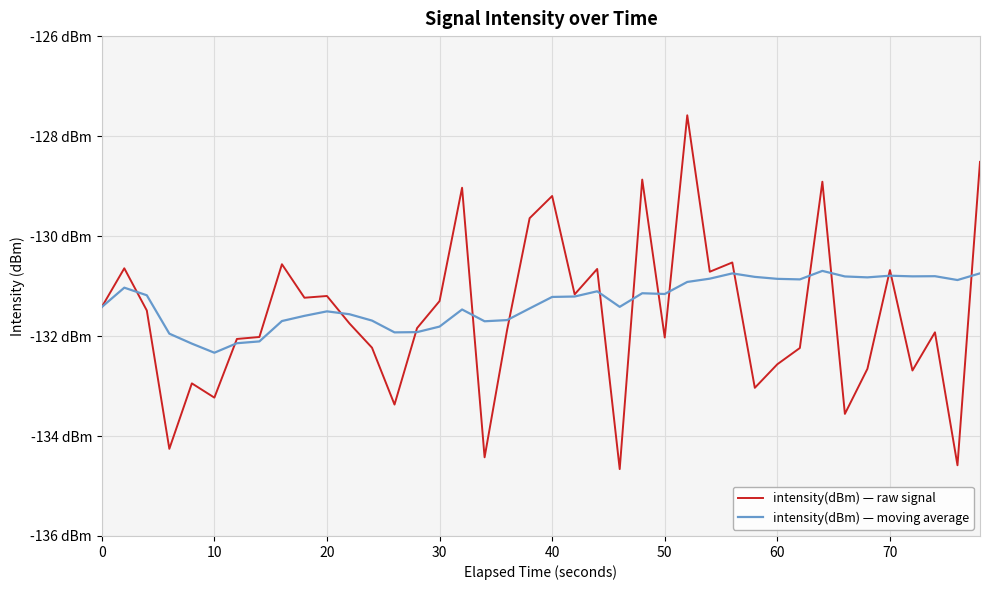

Is this an area chart (filled region under the line)?

No